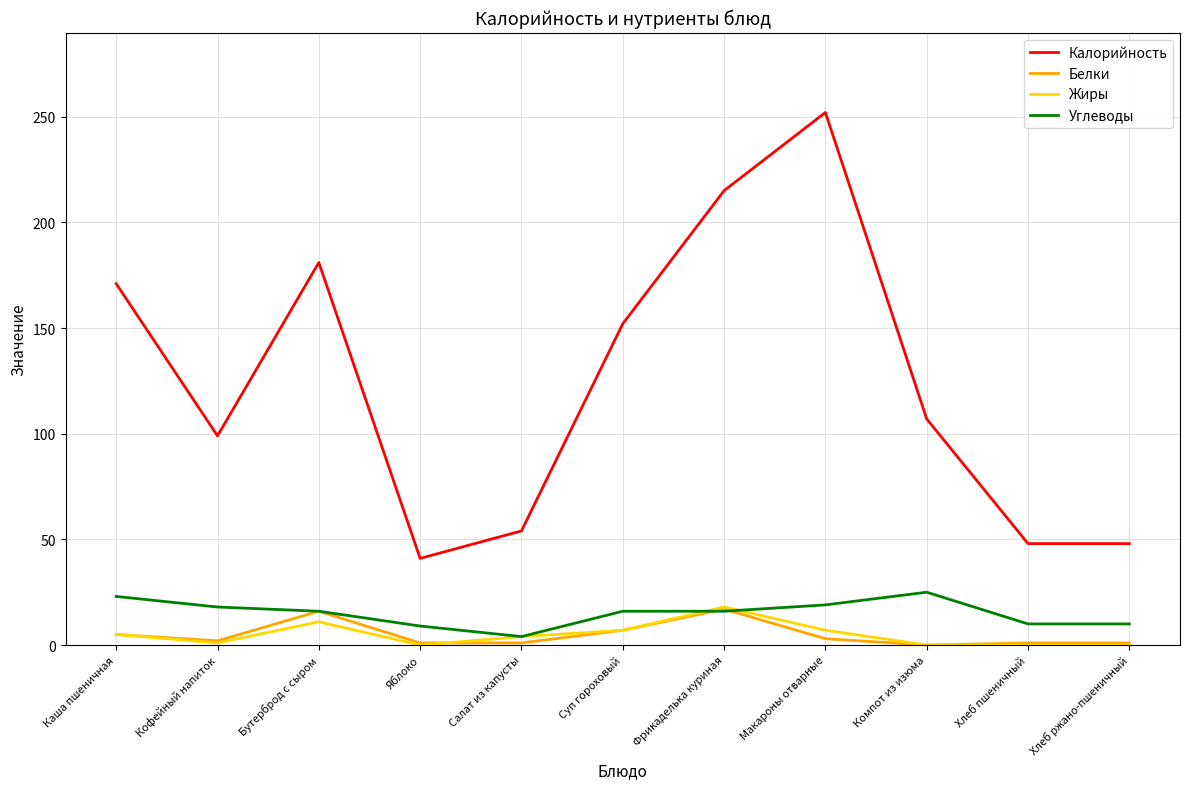

Is it true that Калорийность equals 181 at Бутерброд с сыром?

True